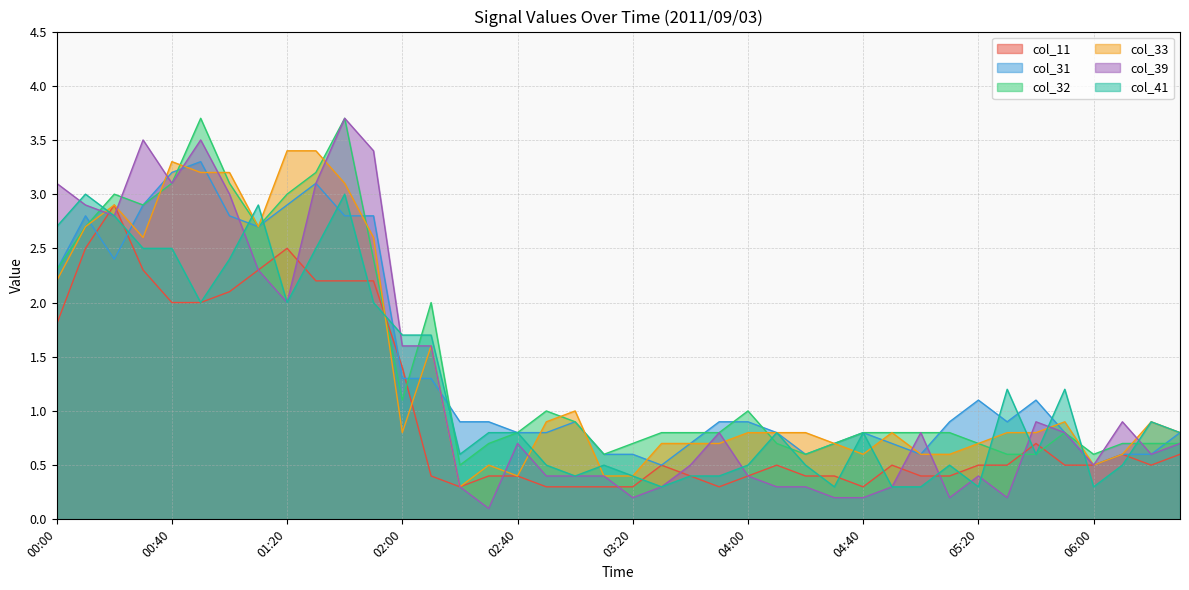

Is the value of col_31 at 01:20 greater than the value of col_33 at 05:10?

Yes